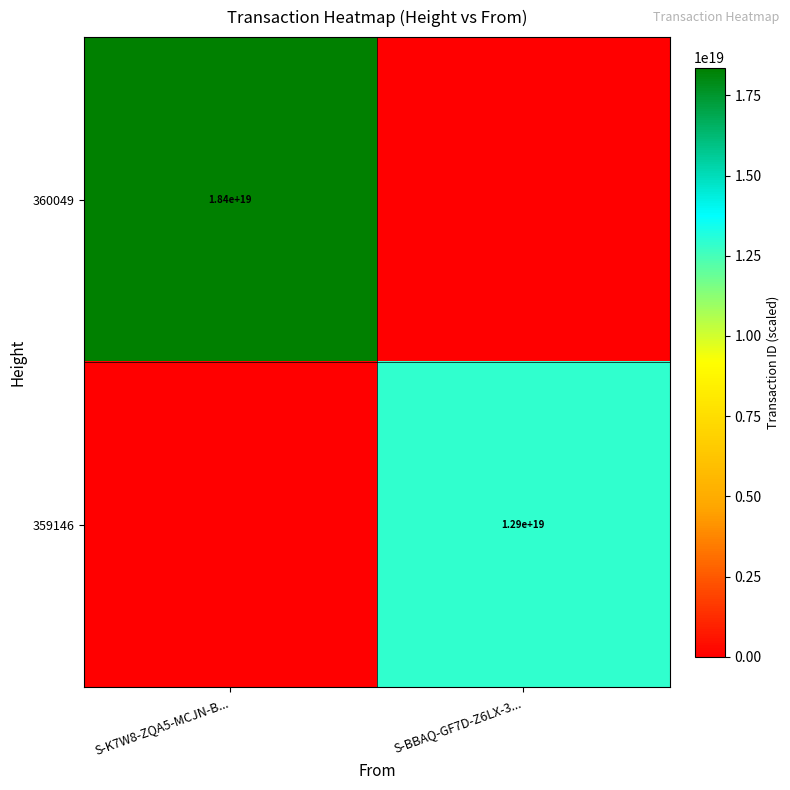

Is it true that 359146 equals 12900000000000000000 at S-BBAQ-GF7D-Z6LX-3...?

True